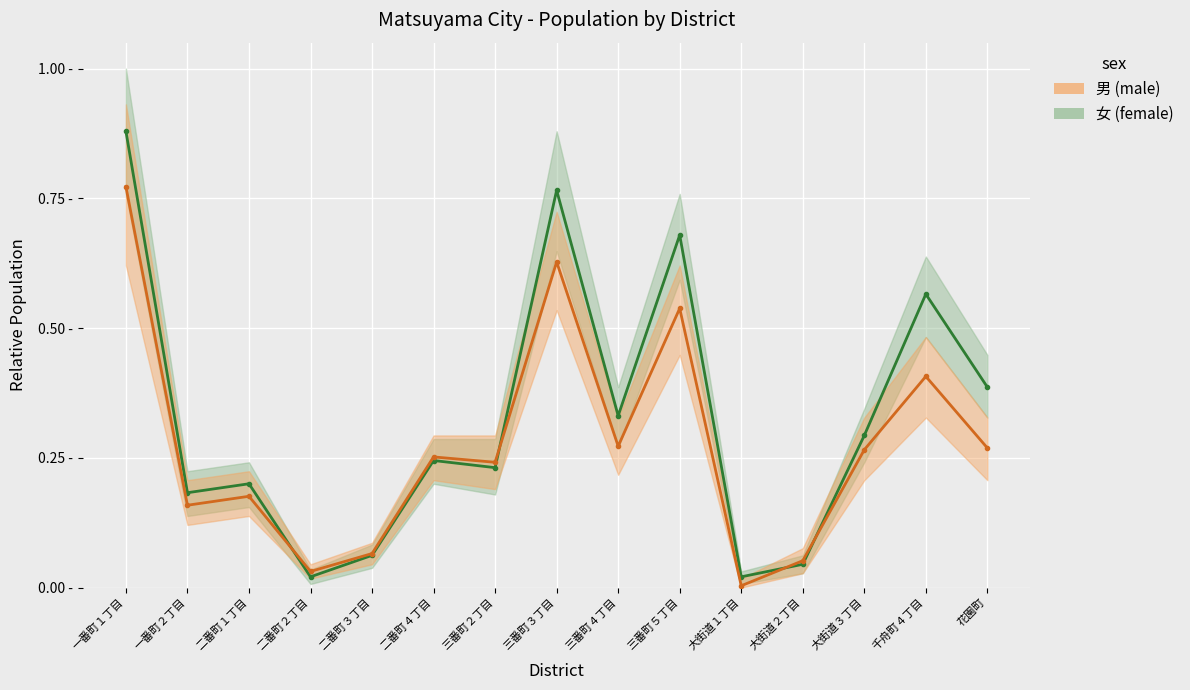

What is the difference between the maximum and second lowest values in the 女 (female) series?

0.9